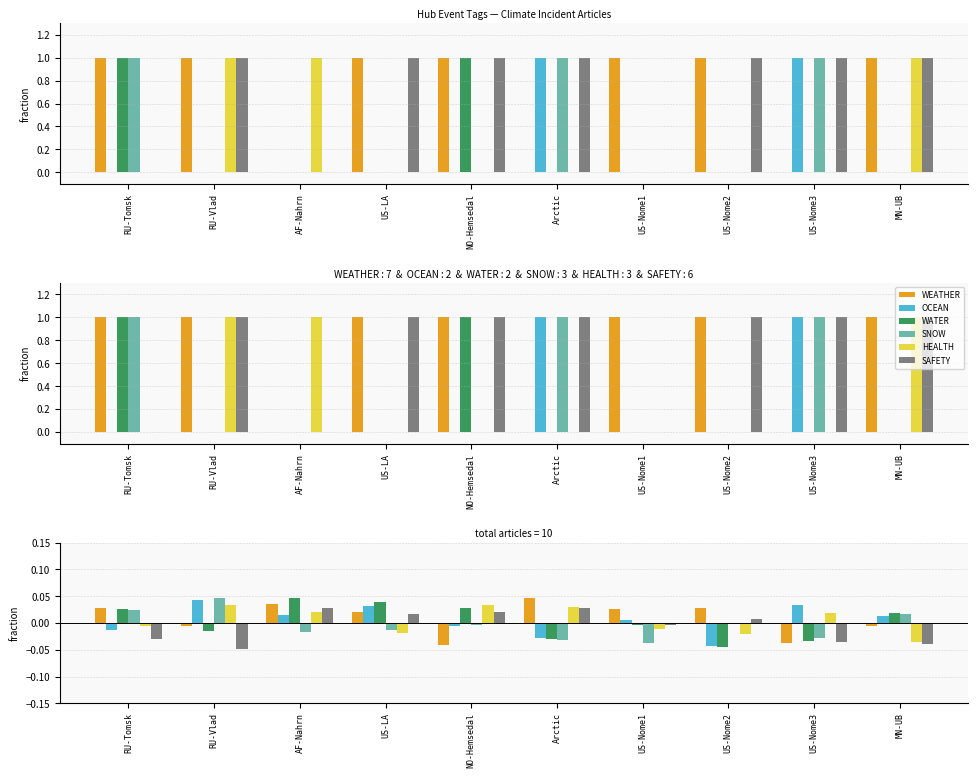

What is the difference between the maximum and minimum values in the SAFETY series?

0.1